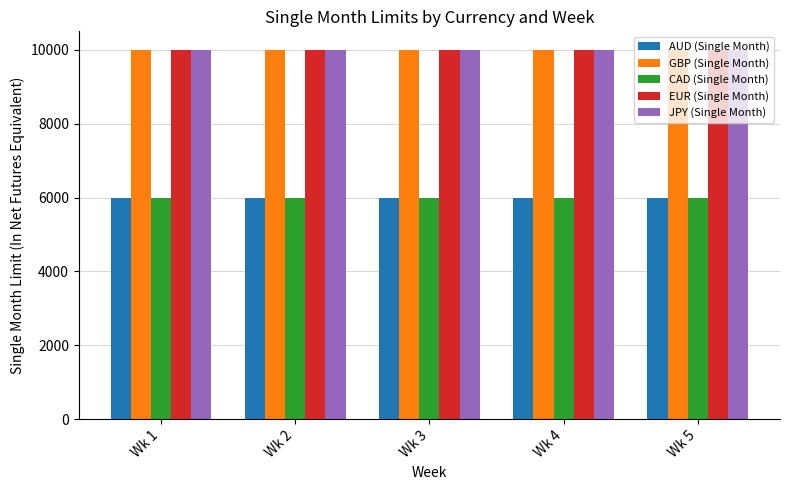

Is it true that JPY (Single Month) equals 13097 at Wk 2?

False